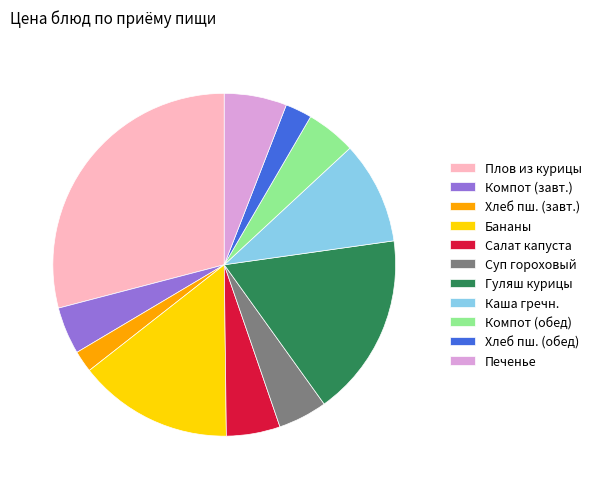

What is the ratio of the value at Хлеб пш. (завт.) to the value at Компот (обед)?

0.4